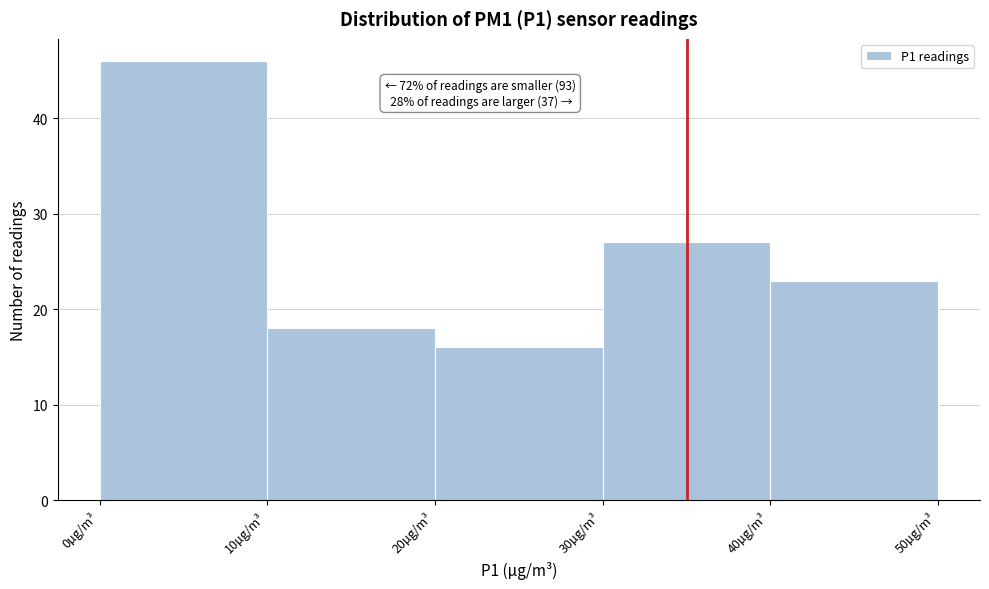

Over which range of the x-axis is the bar tallest?

0 to 10